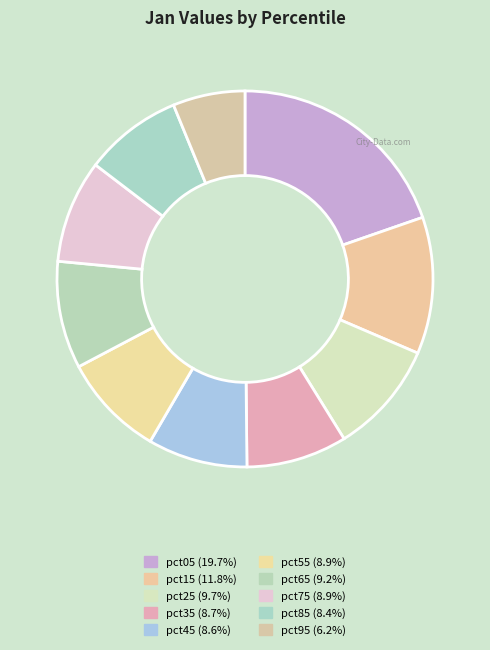

Which slice is the largest?

pct05